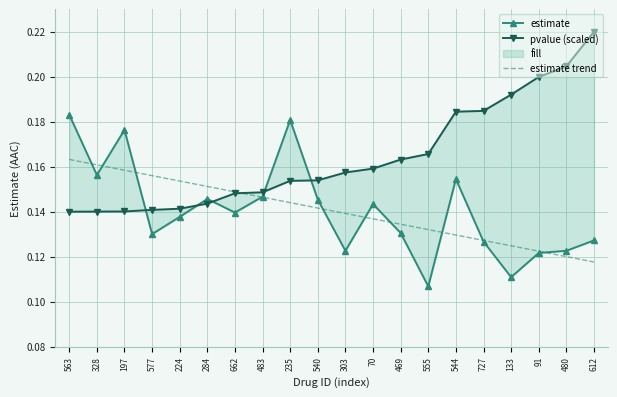

What is the sum of the estimate values at 612 and 483?

0.3